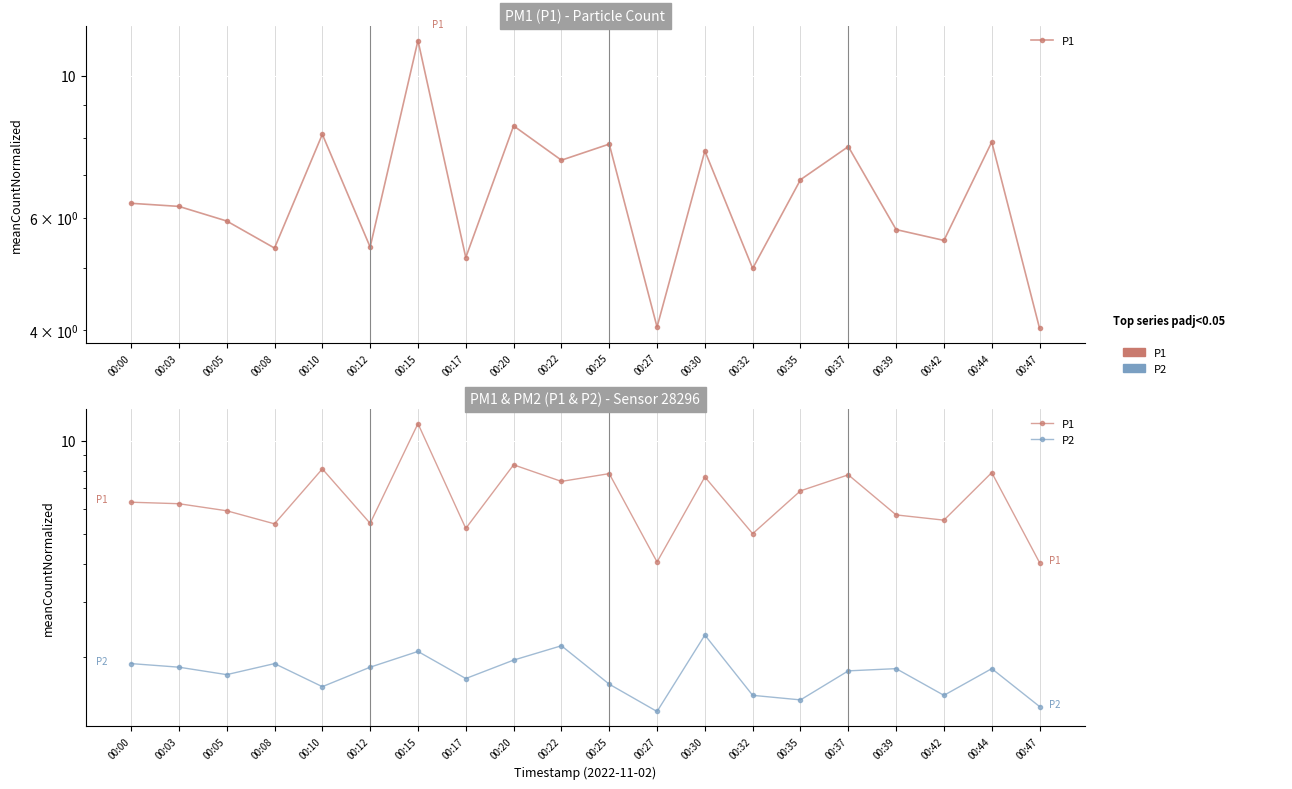

Where is P2 nearest to the value 1?

00:27